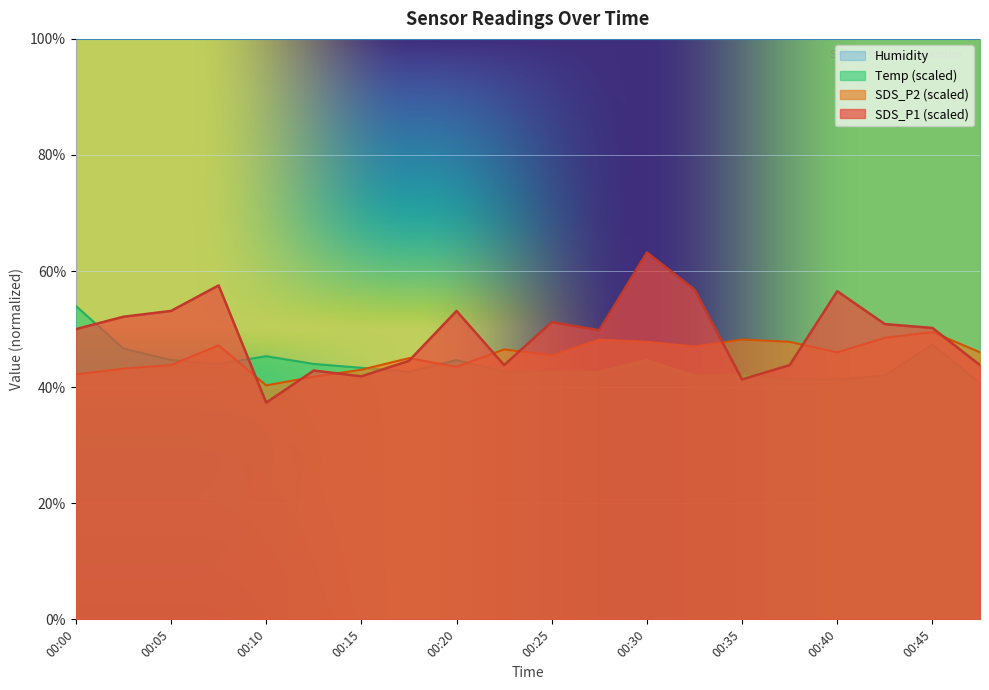

Which series has the largest total across all categories?

Humidity